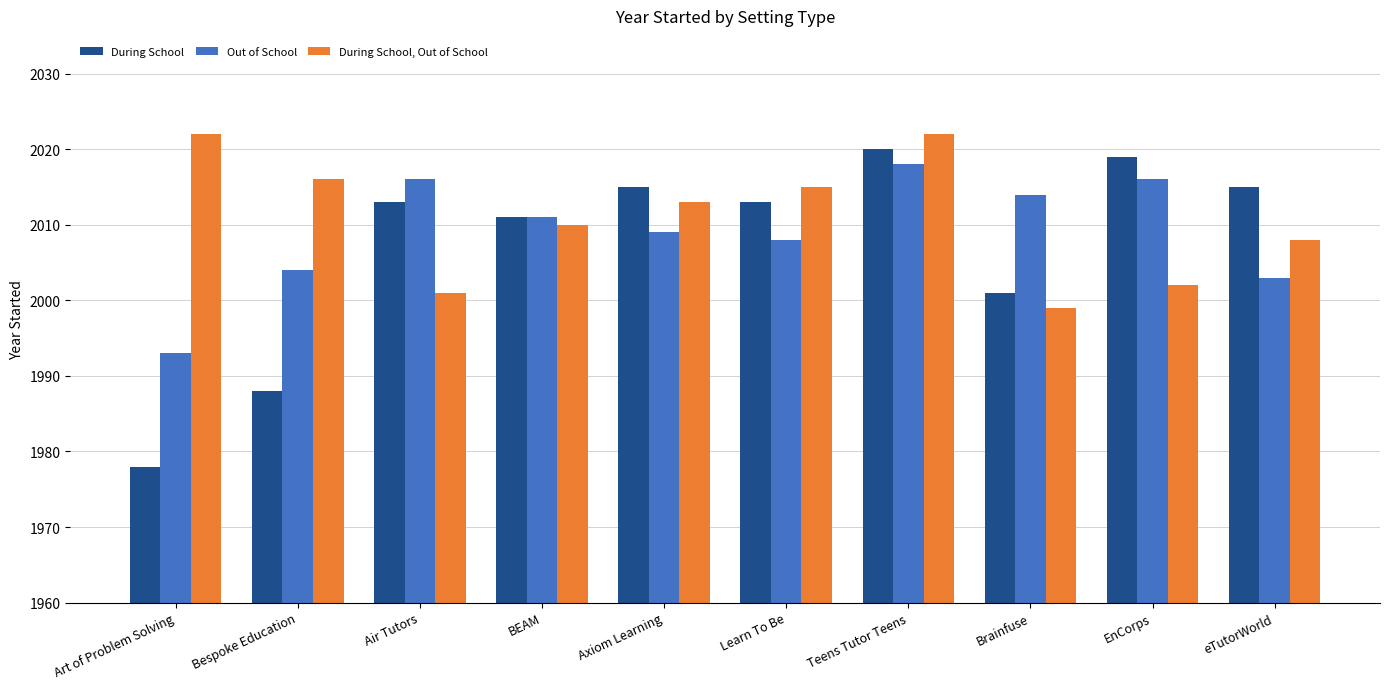

Which series has the widest spread of values?

During School